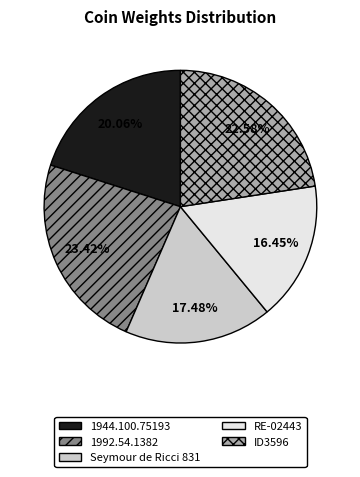

To the nearest percent, what is the difference between the largest and smallest slice percentages?

7%